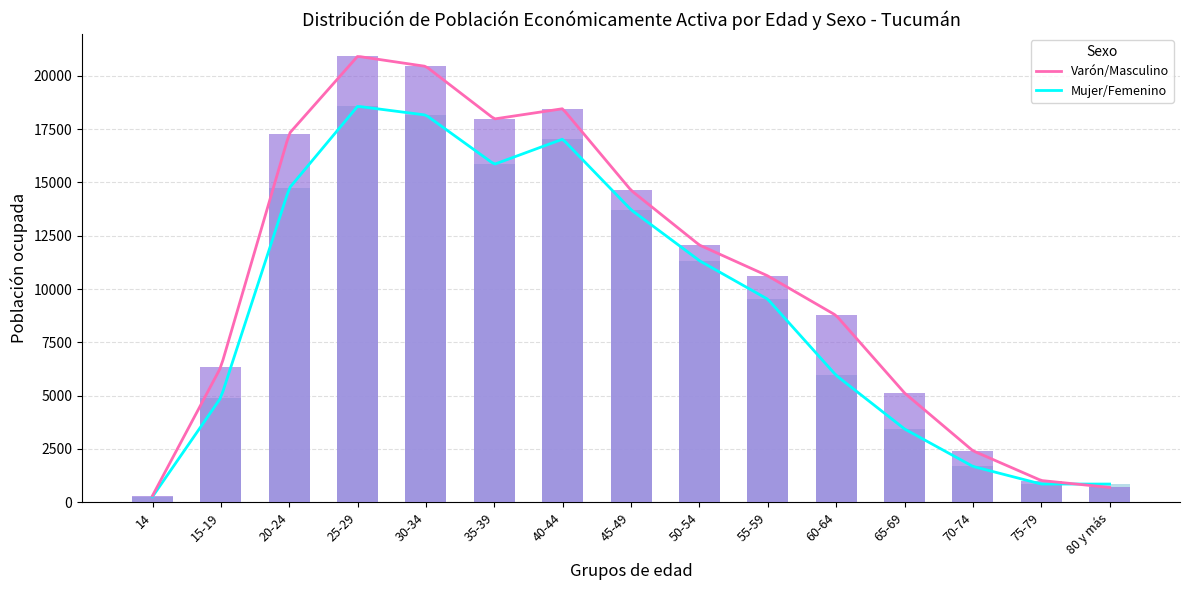

What is the label of the 5th bar from the left?

30-34